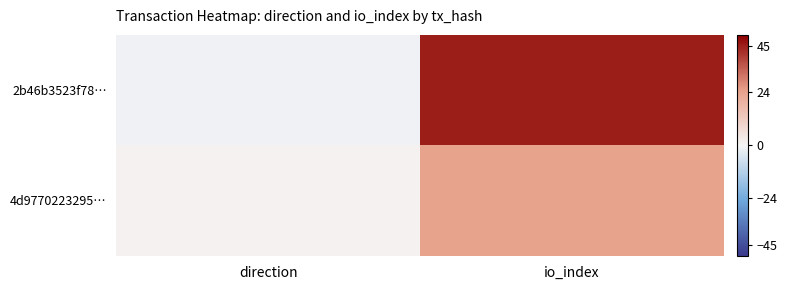

Reading left to right, what are all the values shown in this chart?

2b46b3523f78…: direction=-1	io_index=45
4d9770223295…: direction=1	io_index=24